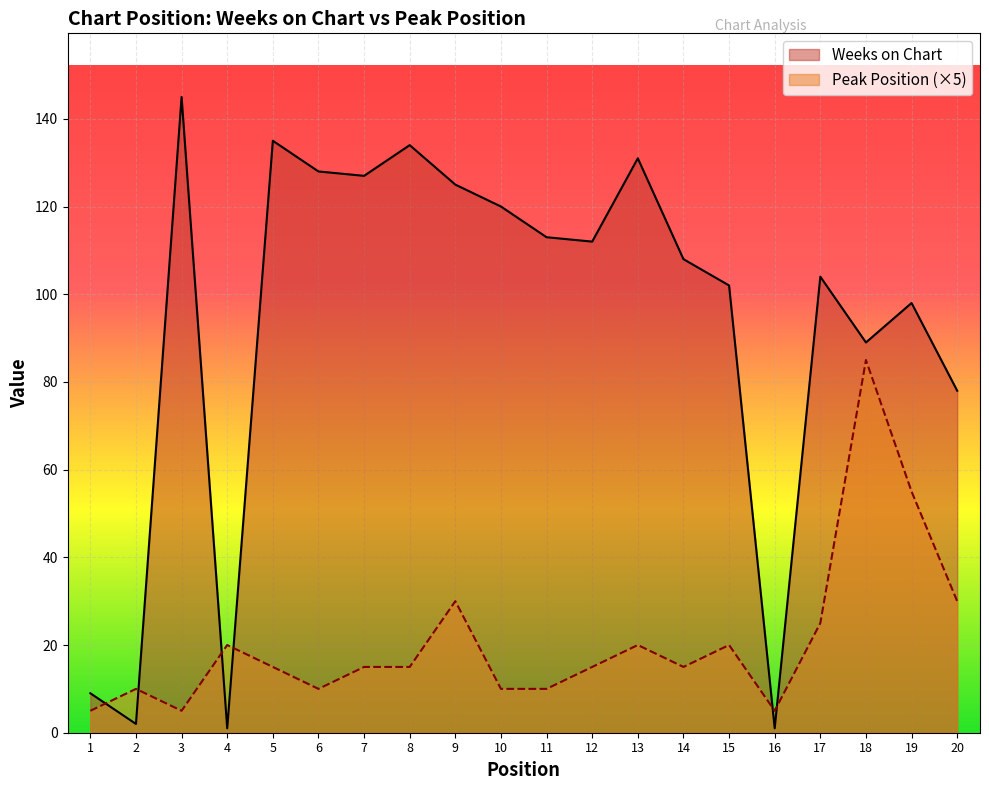

How many distinct data groups are displayed?

2